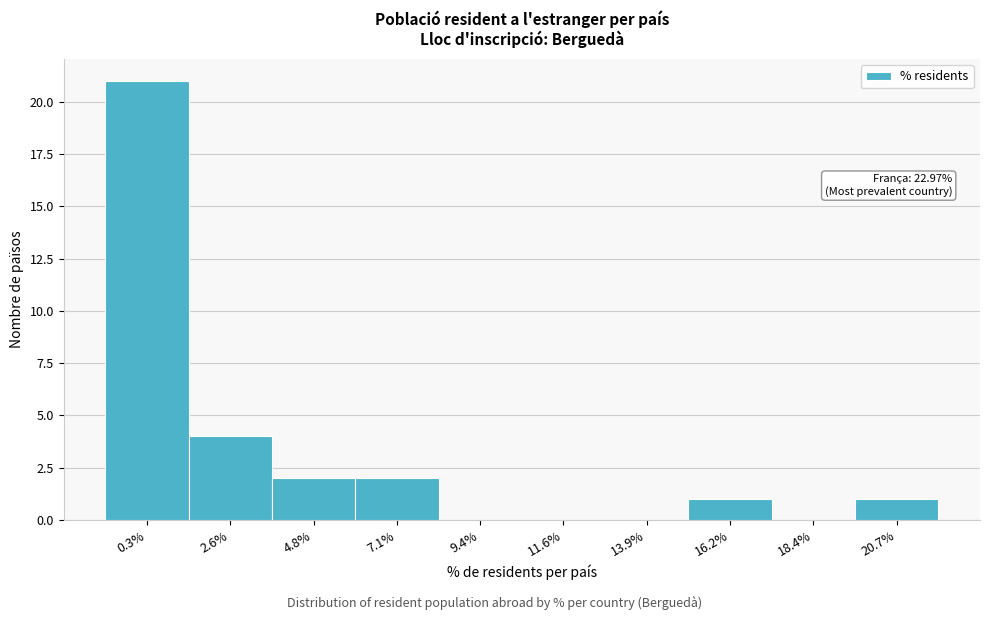

Reading right to left, what are all the values shown in this chart?

20.7%=1	18.4%=0	16.2%=1	13.9%=0	11.6%=0	9.4%=0	7.1%=2	4.8%=2	2.6%=4	0.3%=21